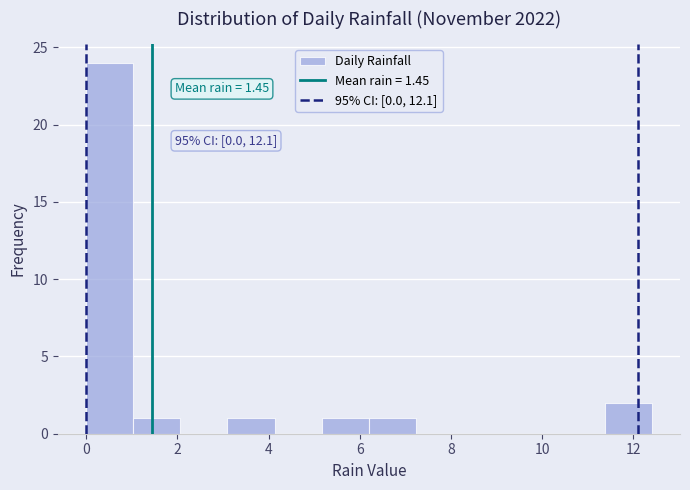

Over which range of the x-axis is the bar tallest?

0.0 to 1.0